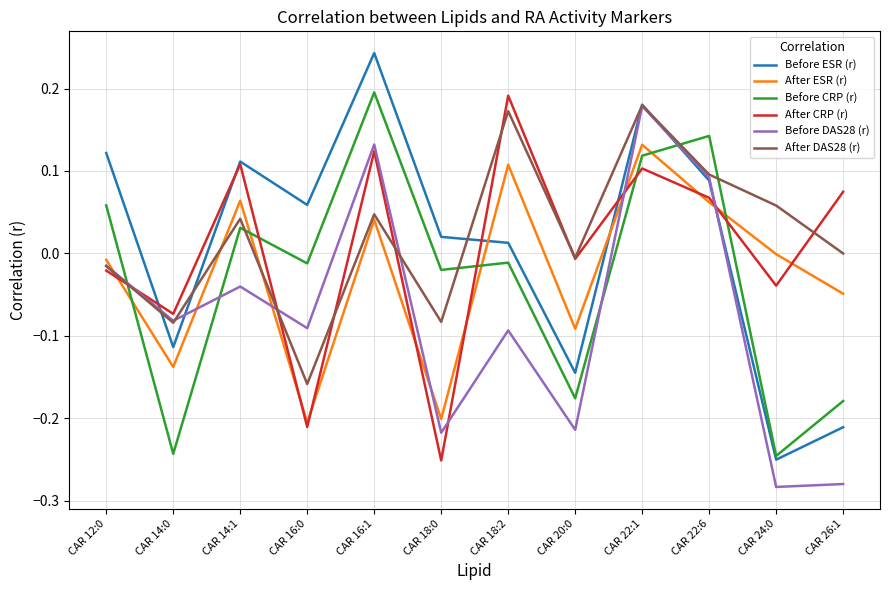

How many series are shown in this chart?

6